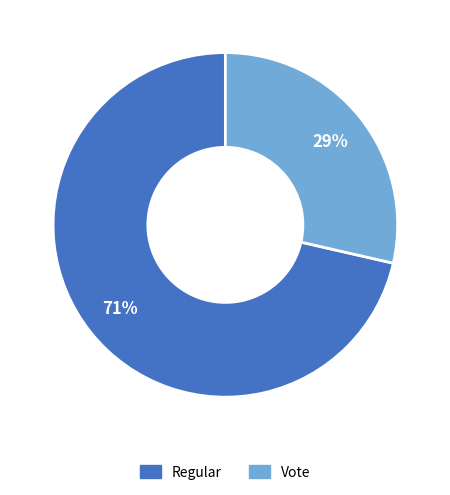

To the nearest percent, what percentage of the pie is Vote?

29%